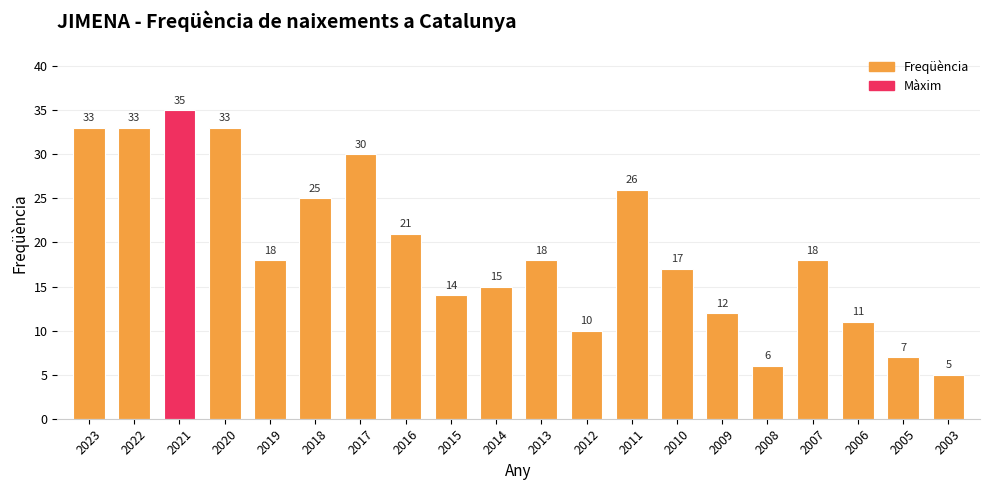

At which category does the chart reach its peak across all series?

2021